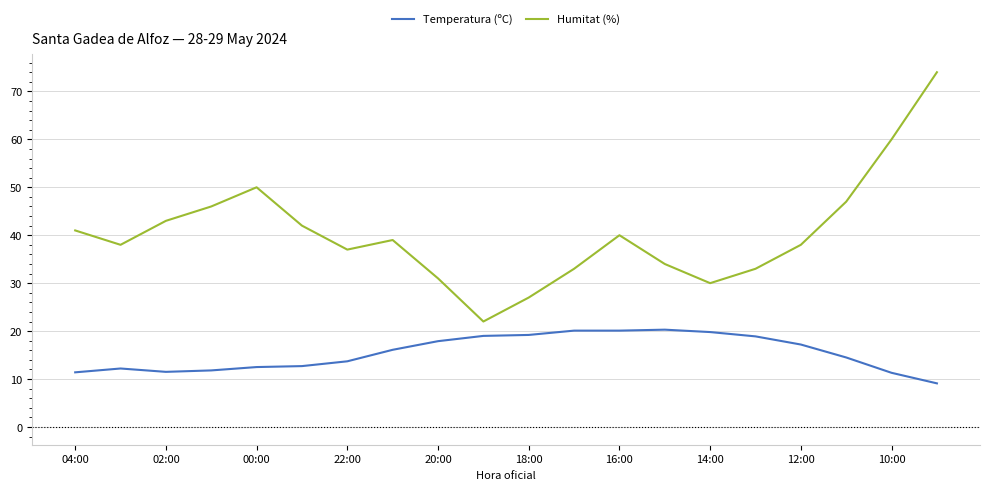

What are all the series names shown in the legend?

Temperatura (ºC), Humitat (%)